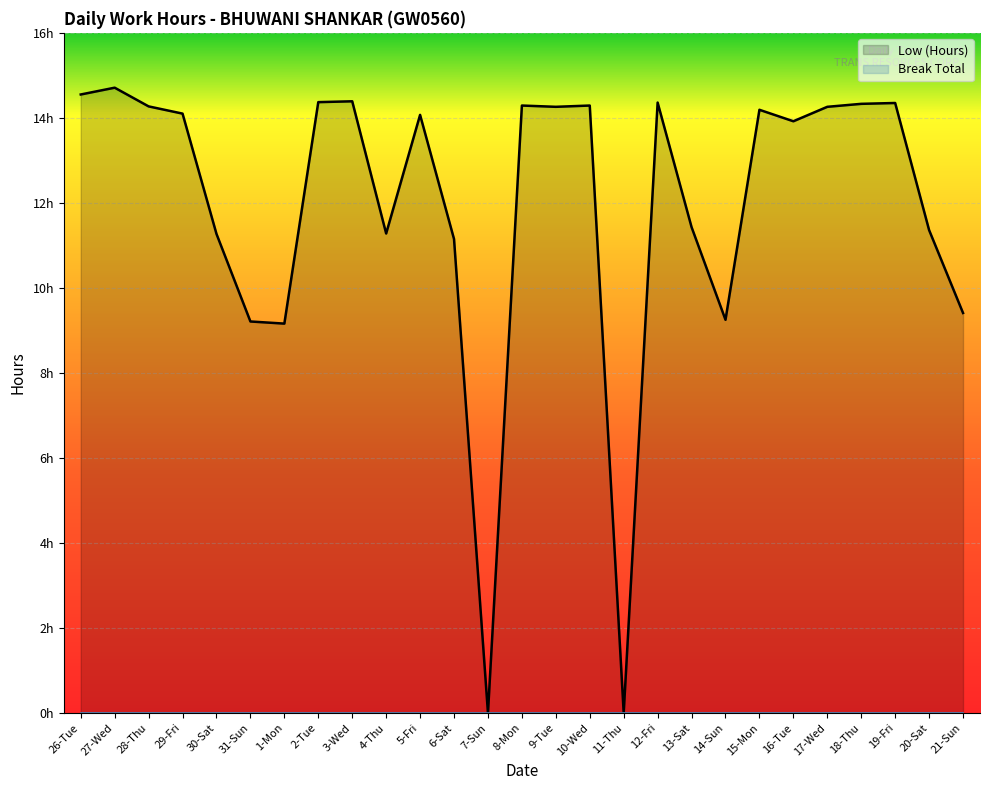

List the labels in order of value, smallest first.

7-Sun, 11-Thu, 1-Mon, 31-Sun, 14-Sun, 21-Sun, 6-Sat, 30-Sat, 4-Thu, 20-Sat, 13-Sat, 16-Tue, 5-Fri, 29-Fri, 15-Mon, 9-Tue, 17-Wed, 28-Thu, 8-Mon, 10-Wed, 18-Thu, 19-Fri, 12-Fri, 2-Tue, 3-Wed, 26-Tue, 27-Wed